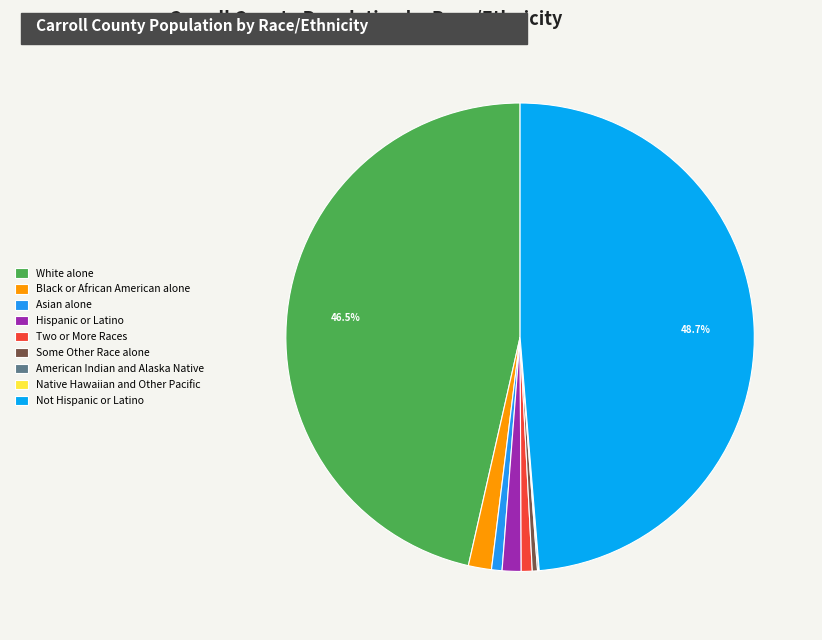

Between Two or More Races and American Indian and Alaska Native, which is larger?

Two or More Races